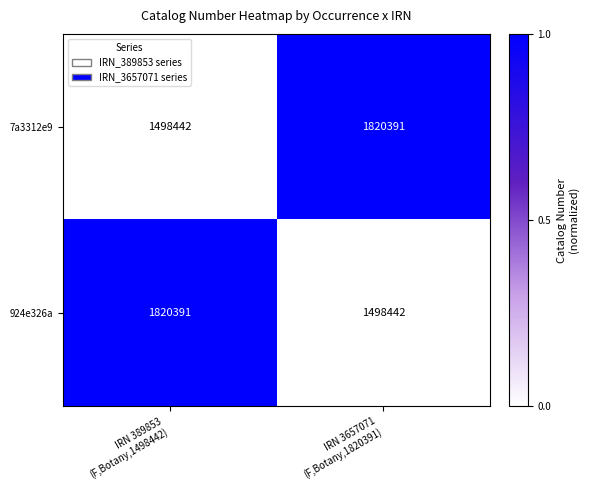

What is the minimum value shown in the chart?

1498442